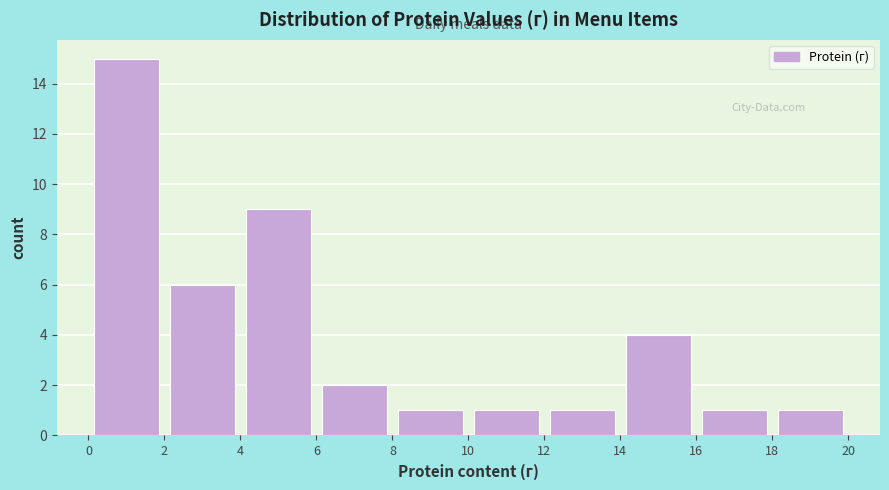

What is the height of the bar covering 16 to 18 on the x-axis? The values are not printed on the chart, so give them approximately, as read against the axis.

1